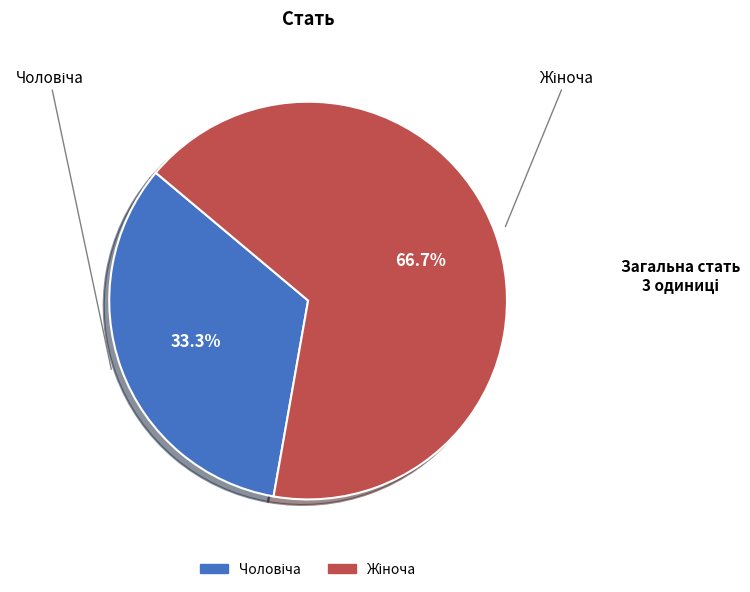

Count the number of slices in the pie.

2